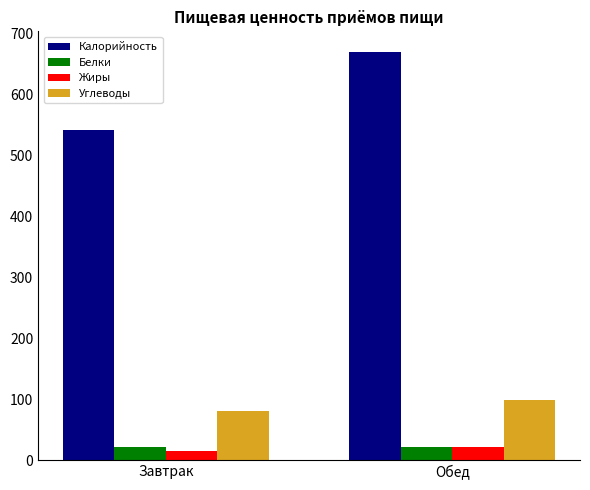

Are the bars grouped side by side (vs. stacked)?

Yes